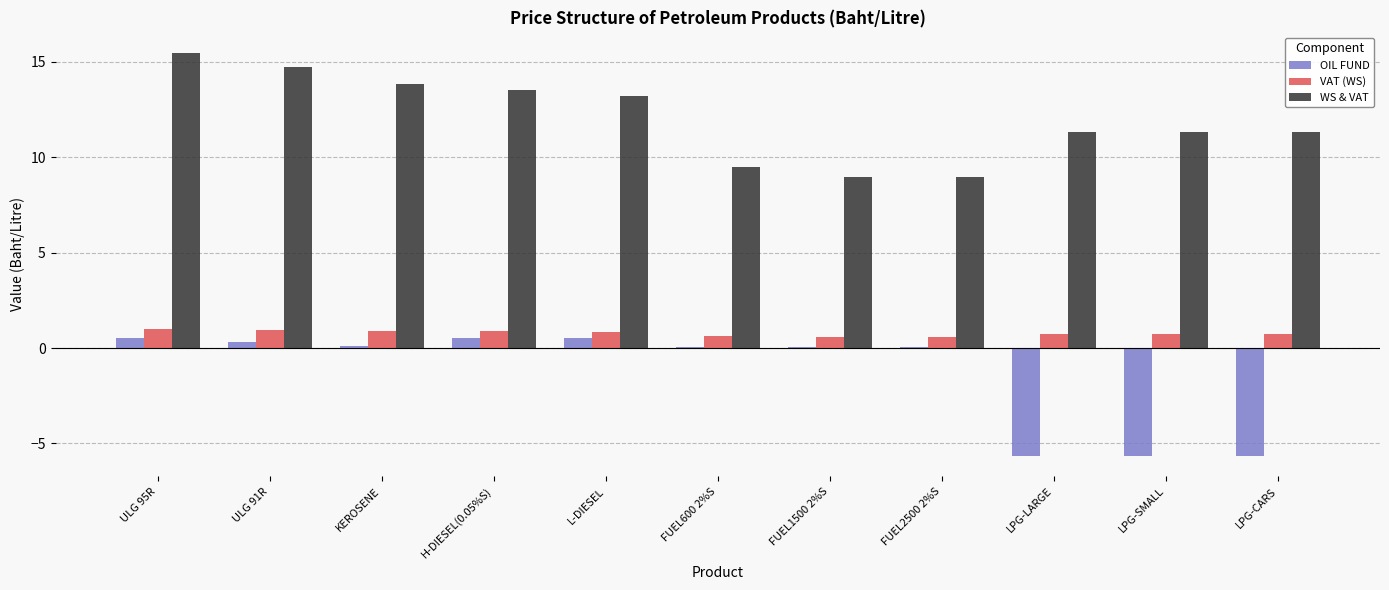

Are the bars grouped side by side (vs. stacked)?

Yes